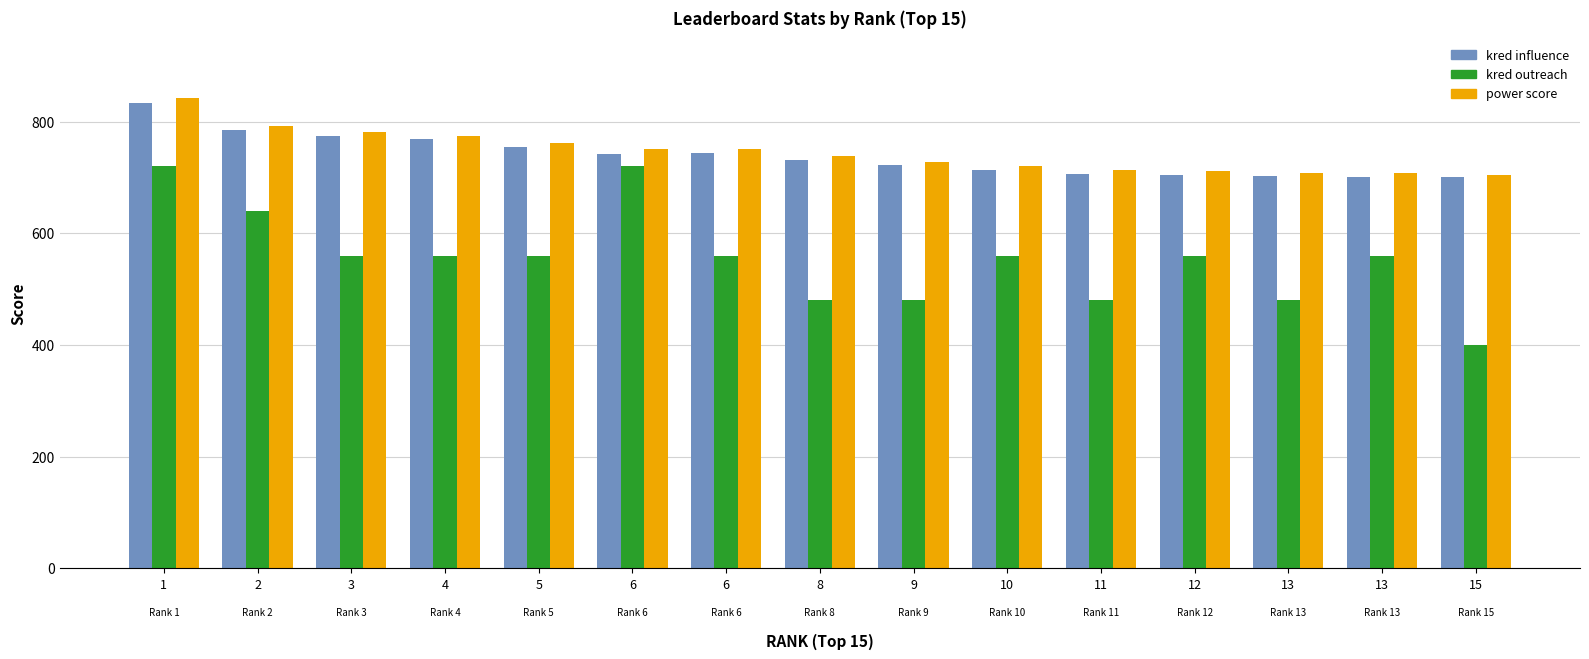

Reading right to left, what are all the values shown in this chart?

kred influence: 700	701	702	704	707	713	722	732	744	742	754	768	775	784	834
kred outreach: 400	560	480	560	480	560	480	480	560	720	560	560	560	640	720
power score: 705	708	708	711	713	720	728	738	751	751	761	775	782	792	843